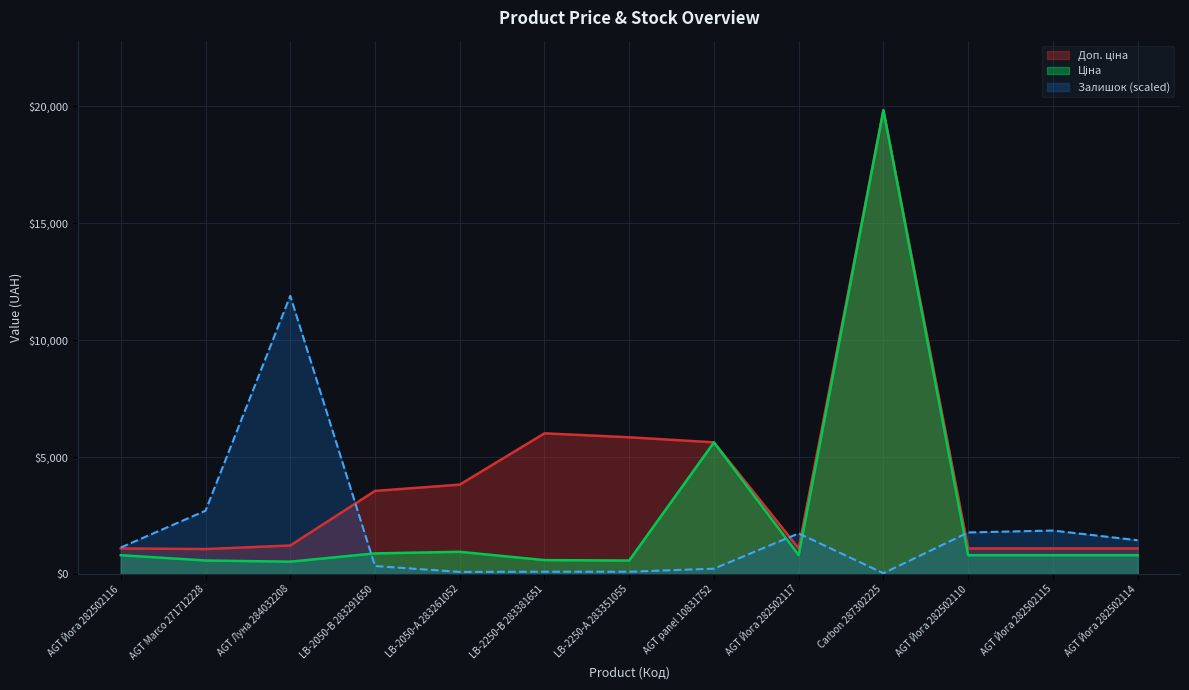

Which series has the largest range (max minus min)?

Ціна